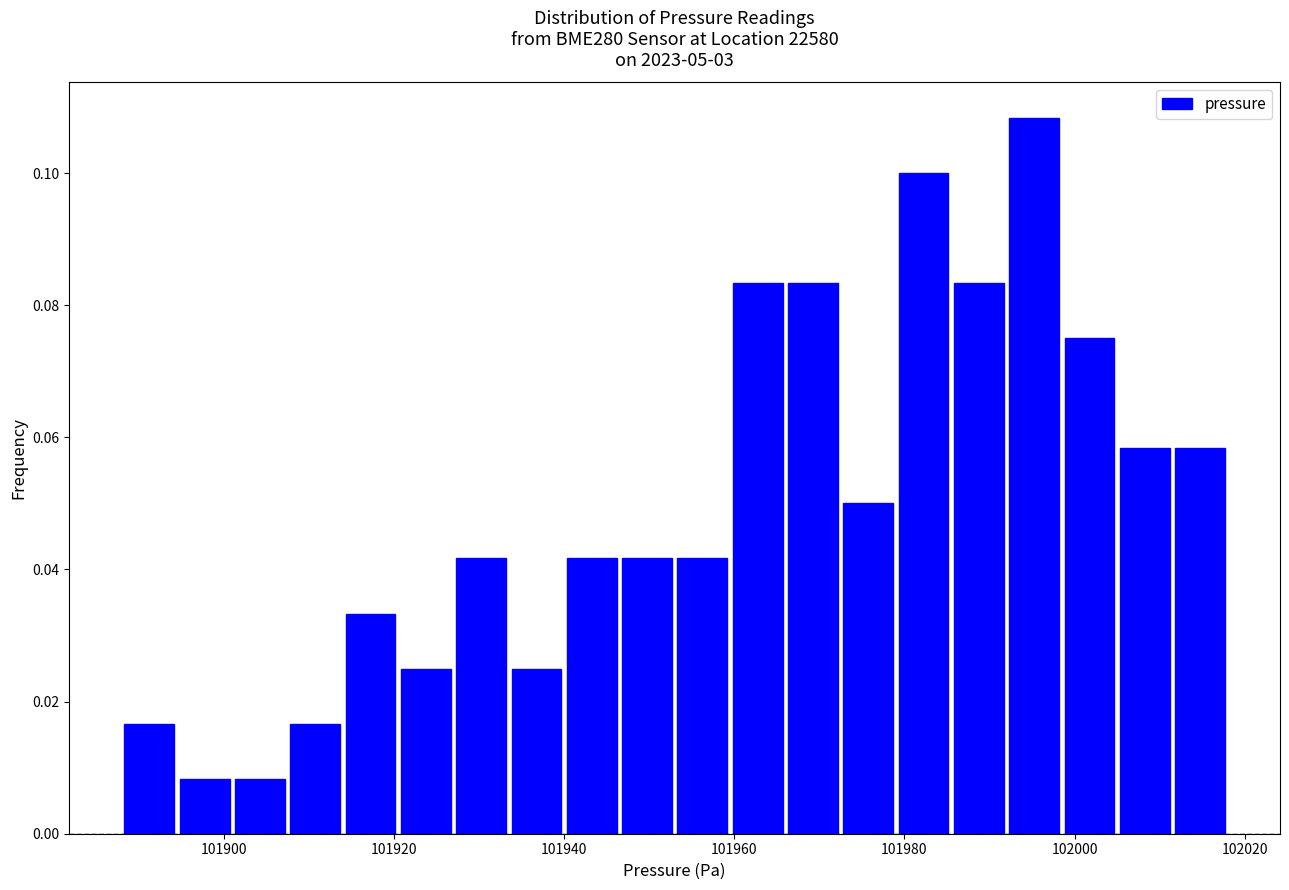

Around what value on the x-axis is the tallest bar? Give the approximate position of its centre, as read against the axis.

101996